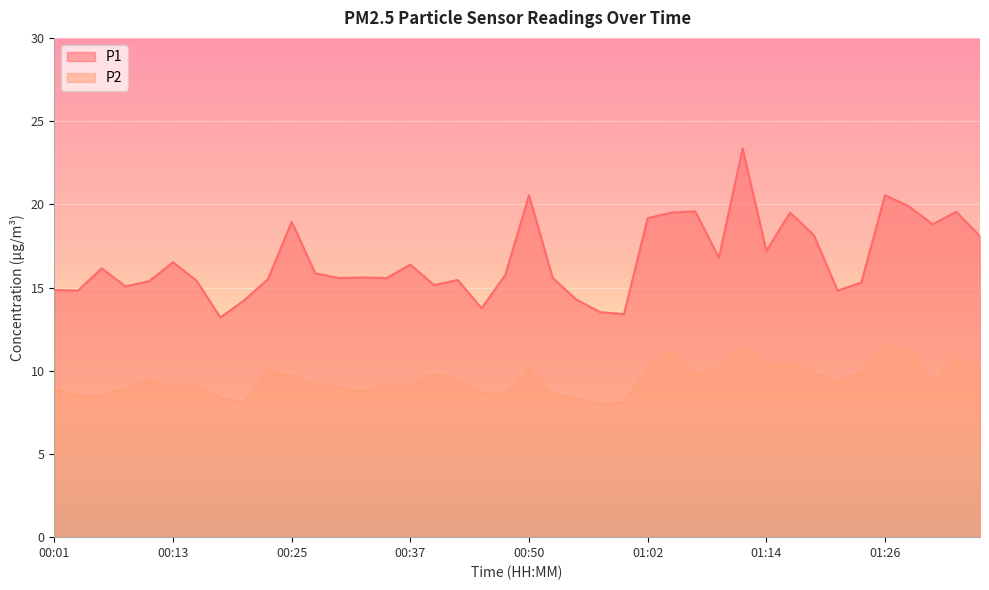

What is the label of the 37th point from the right?

00:08